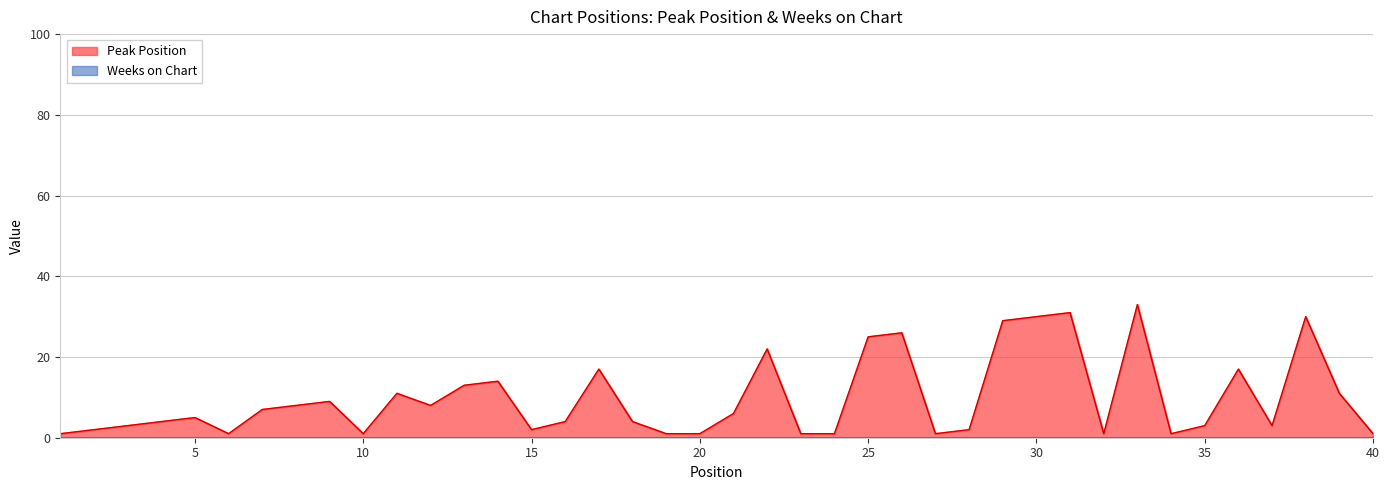

What is the change in value from 13 to 23?

-12